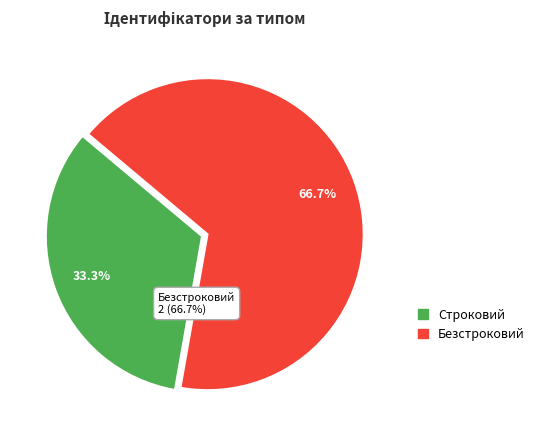

How much of the chart is everything except Строковий?

66.7%